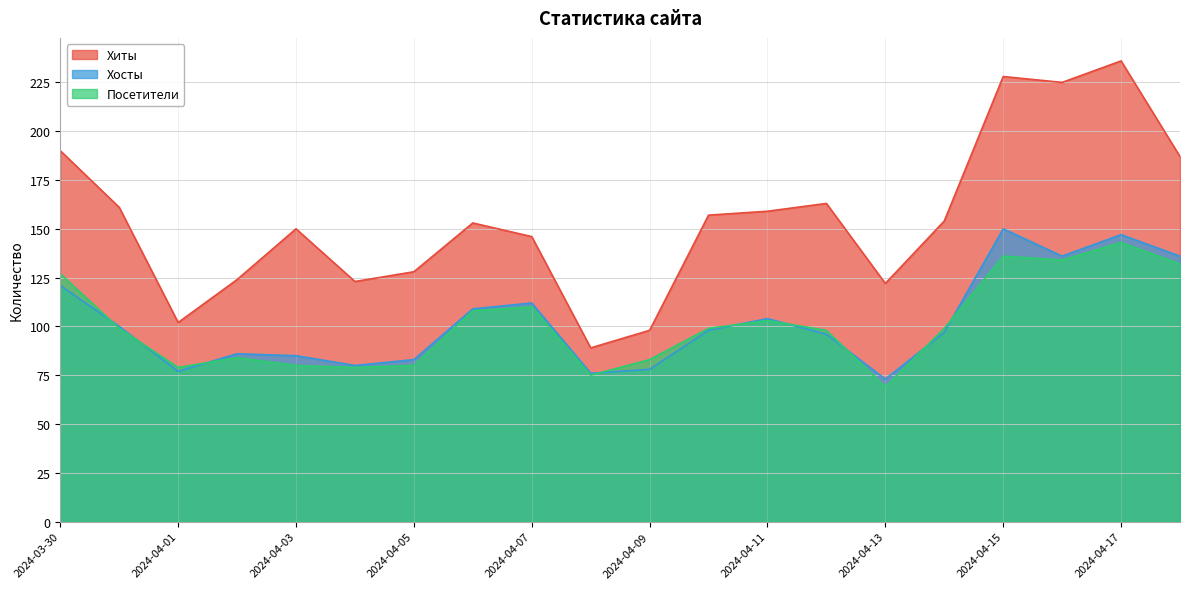

True or false: Хосты and Хиты cross at least once.

False